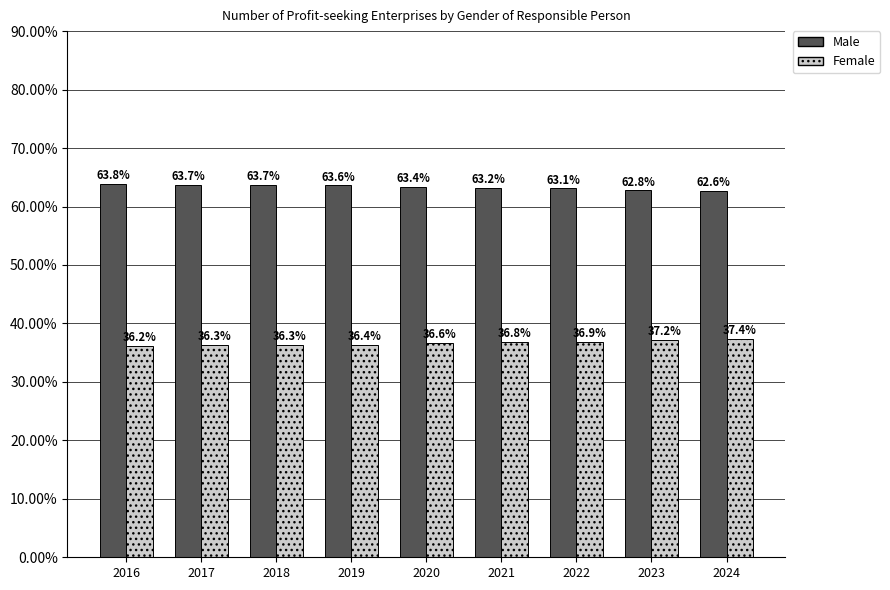

True or false: Male has a value of 111.5 at 2019.

False